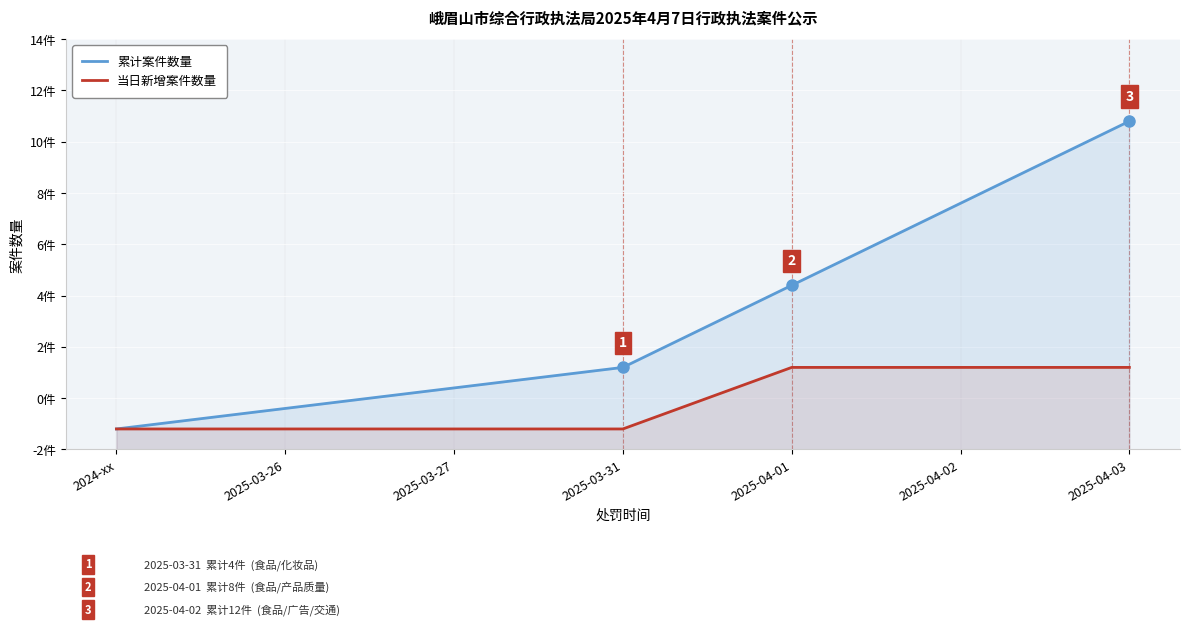

Reading left to right, what are all the values shown in this chart?

累计案件数量: 2024-xx=1	2025-03-26=2	2025-03-27=3	2025-03-31=4	2025-04-01=8	2025-04-02=12	2025-04-03=16
当日新增案件数量: 2024-xx=1	2025-03-26=1	2025-03-27=1	2025-03-31=1	2025-04-01=4	2025-04-02=4	2025-04-03=4